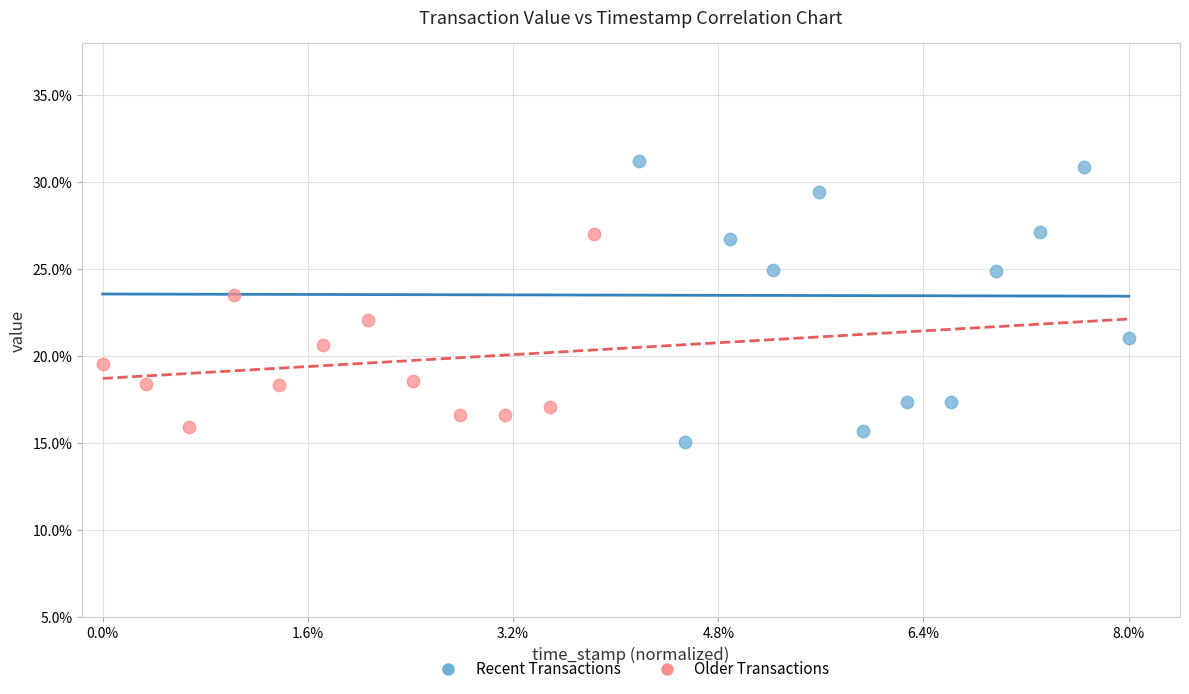

What are all the series names shown in the legend?

Recent Transactions, Older Transactions